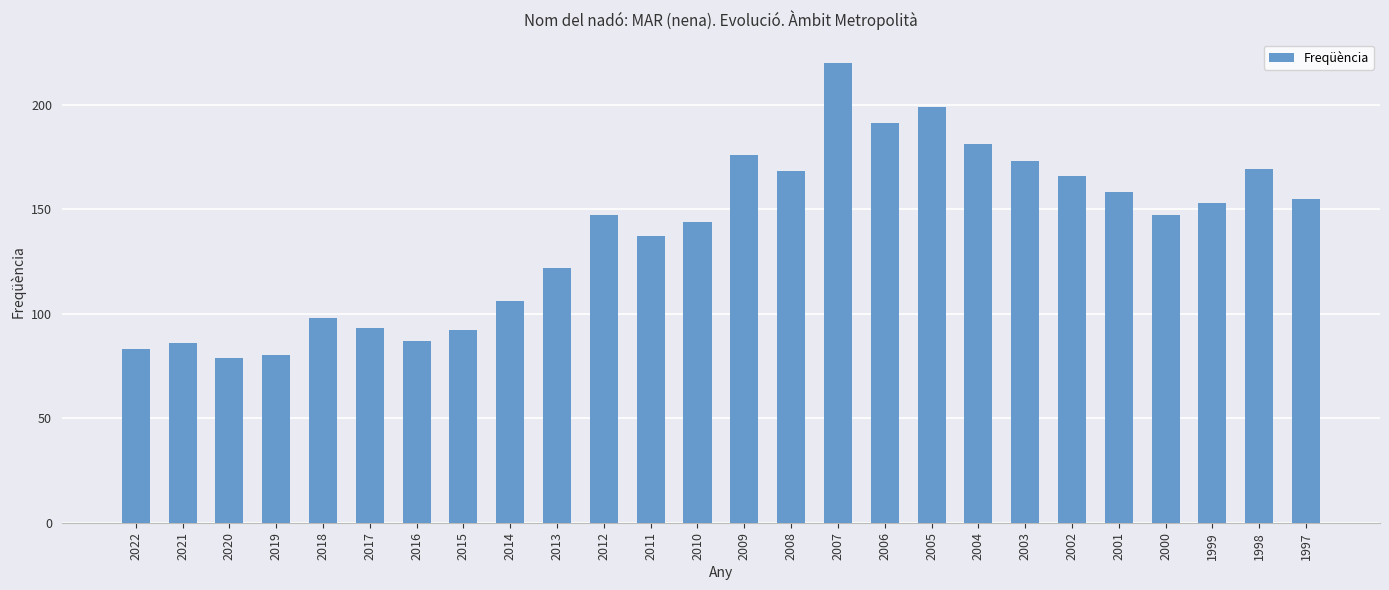

Reading left to right, what are all the values shown in this chart?

83	86	79	80	98	93	87	92	106	122	147	137	144	176	168	220	191	199	181	173	166	158	147	153	169	155